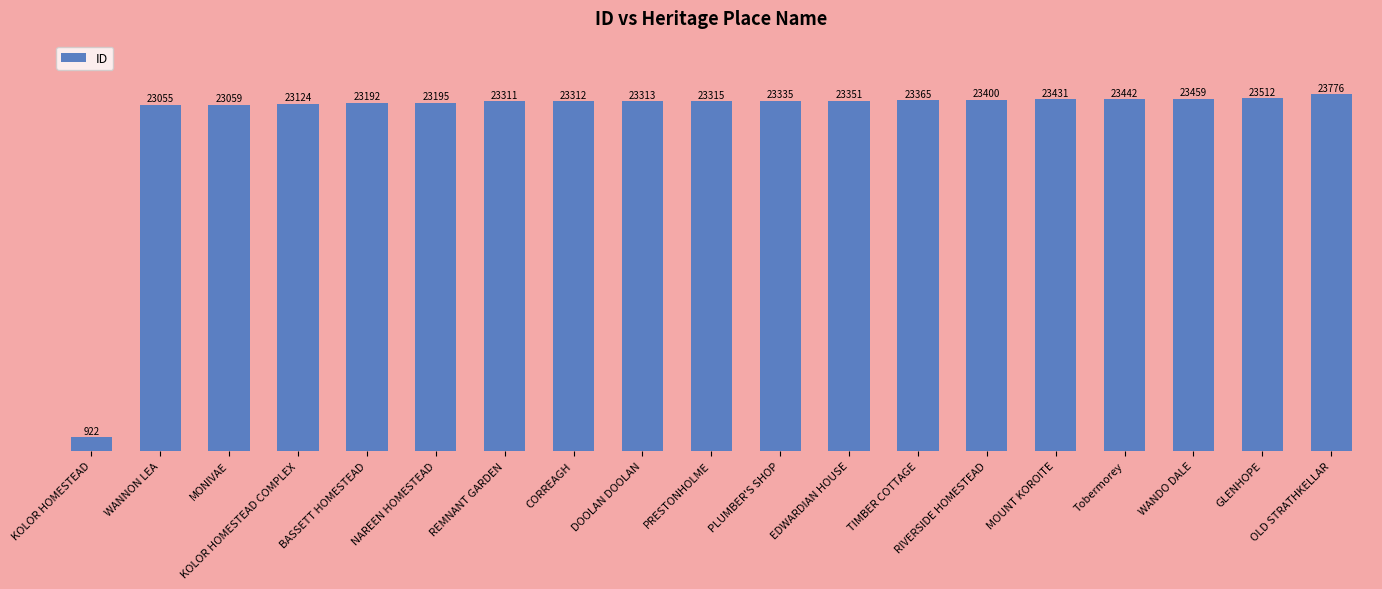

Approximately how many times larger is the value at NAREEN HOMESTEAD compared to MONIVAE?

1.0